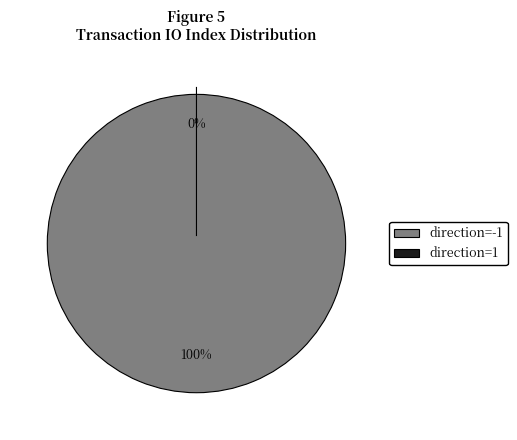

Does any single category account for the majority?

Yes